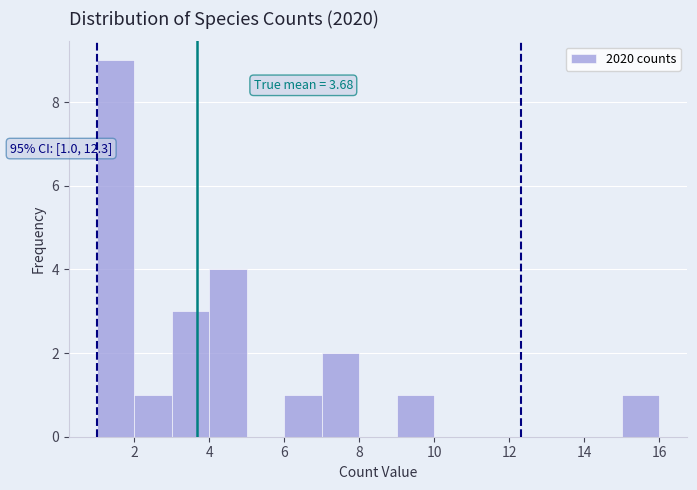

Which range on the x-axis has the tallest bar?

1 to 2